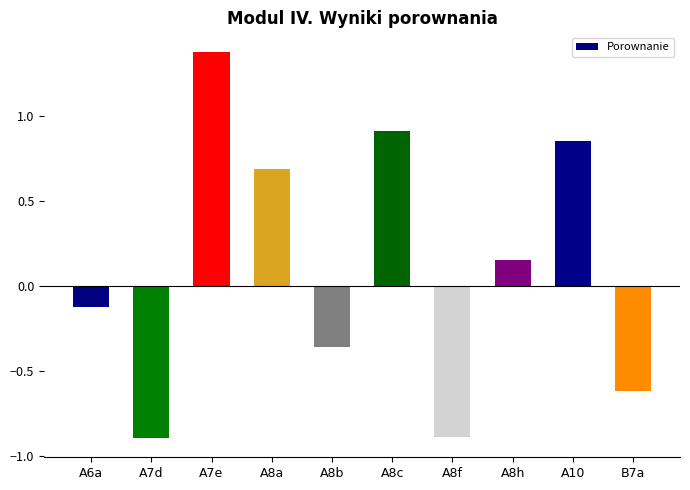

At which category does the chart reach its peak across all series?

A7e